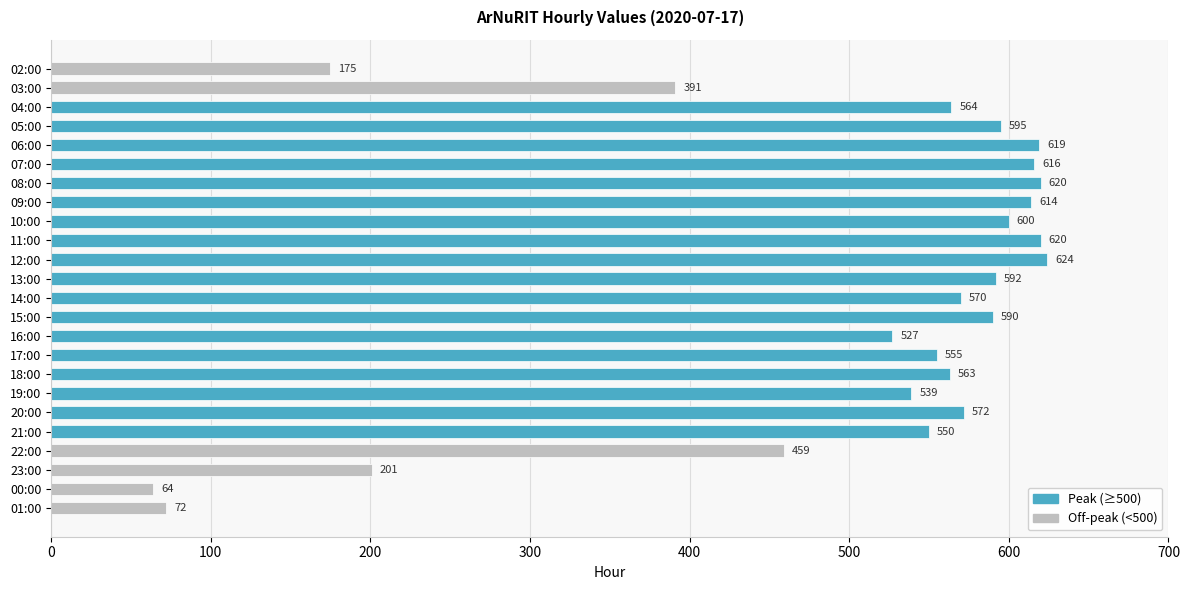

Between 12:00 and 03:00, which is larger?

12:00